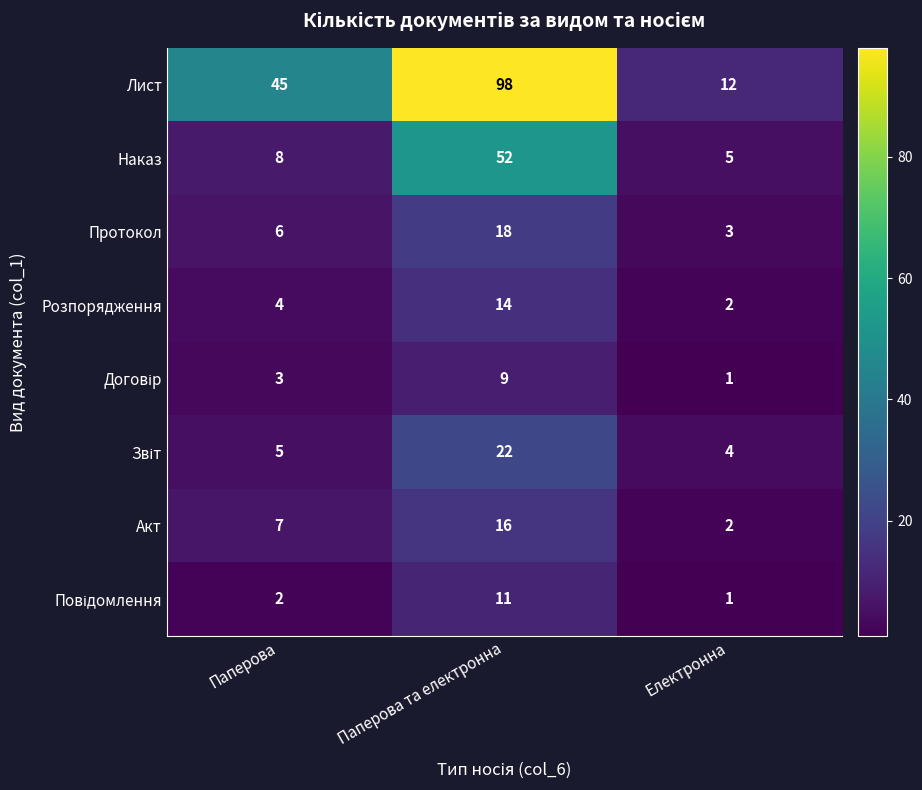

Rank the categories by Розпорядження value from highest to lowest.

Паперова та електронна, Паперова, Електронна